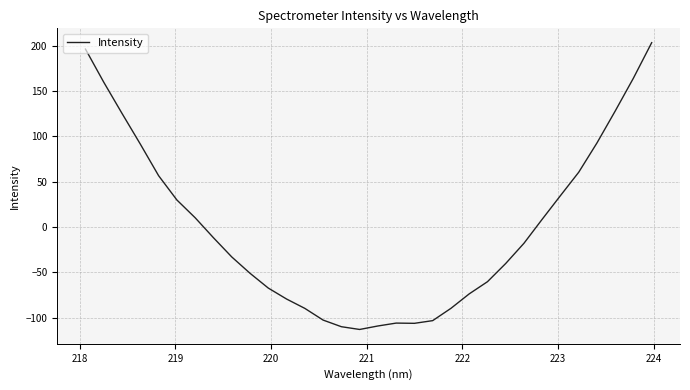

What is the greatest value displayed?

203.2